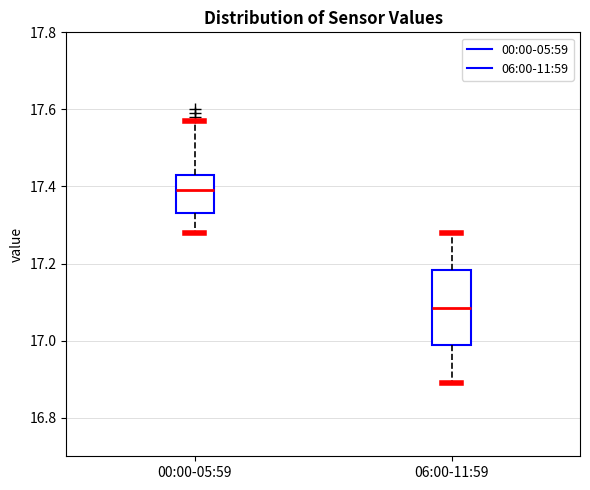

Reading left to right, transcribe this box plot: for each box, give where its median line is, the range the box spans, and where its two whiskers end, as read against the y-axis. The values are not printed on the chart, so give them approximately, as read against the axis.

00:00-05:59: median 17.40, box 17.34 to 17.44, whiskers 17.28 to 17.58
06:00-11:59: median 17.08, box 16.98 to 17.18, whiskers 16.90 to 17.28